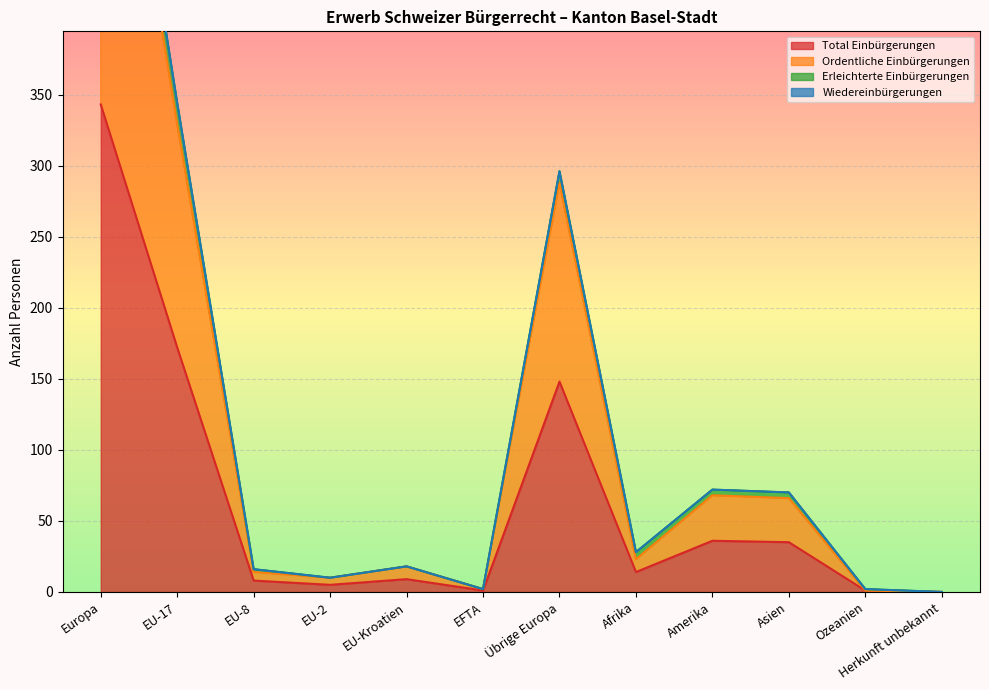

The value of Total Einbürgerungen at EU-Kroatien is 4. True or false?

False